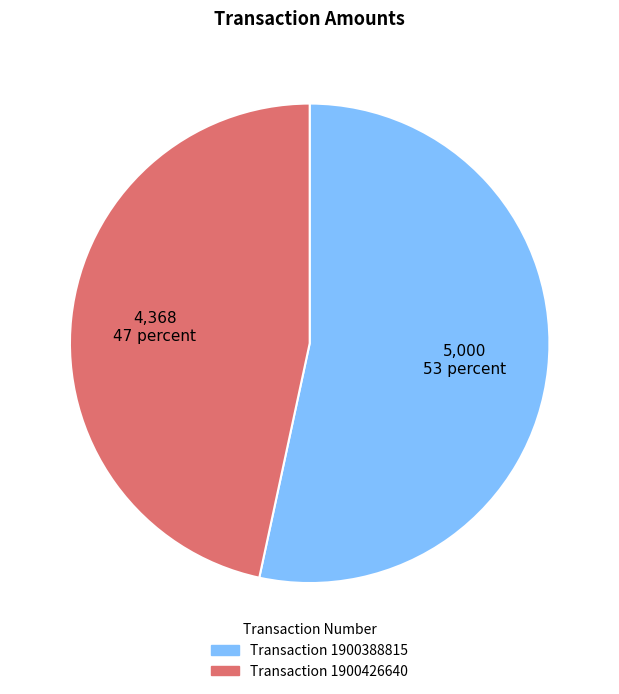

Is there a majority slice in this chart?

Yes